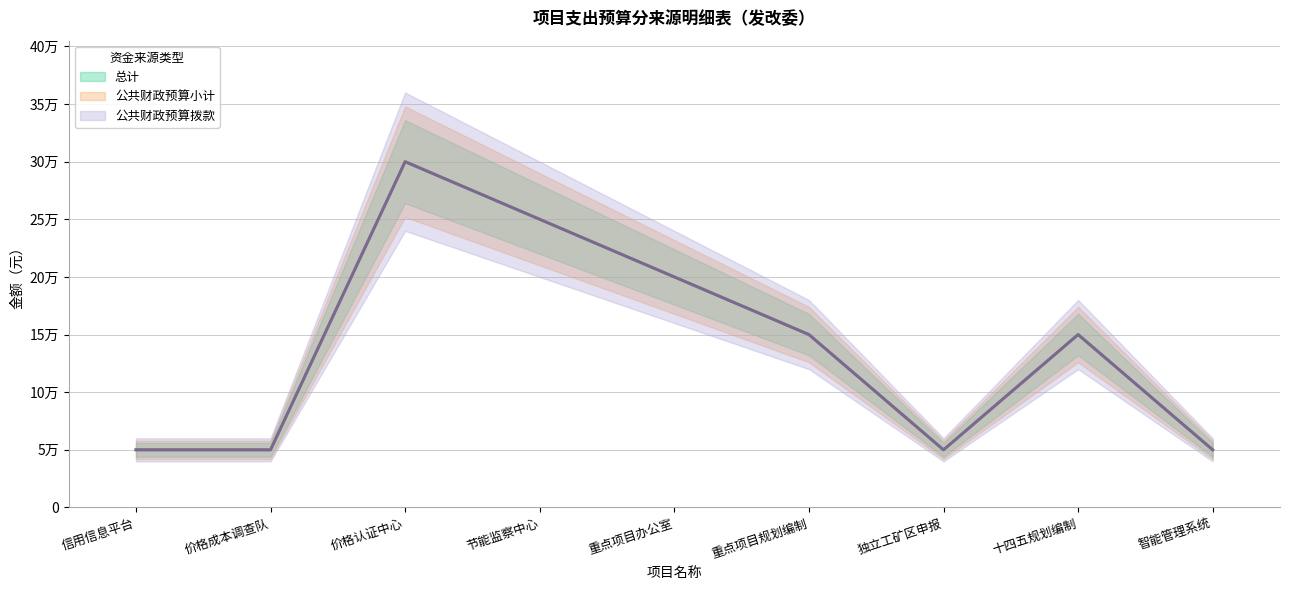

What is the value of the 公共财政预算拨款 point at the 3rd from the left?

300000